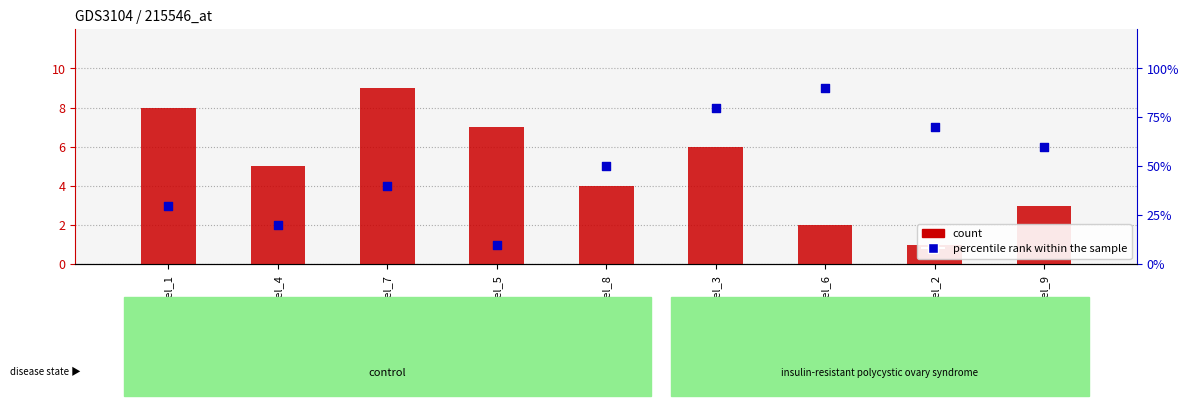

At which category is the sum across all series the highest?

Label_3